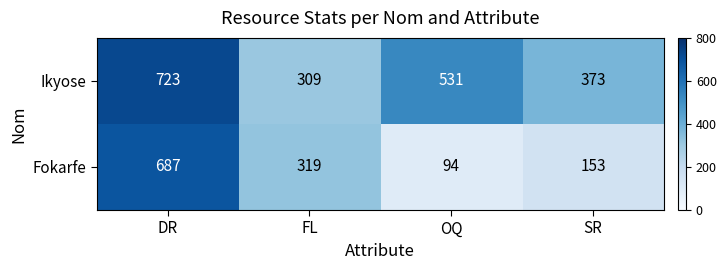

At how many categories does at least one series exceed 475?

2